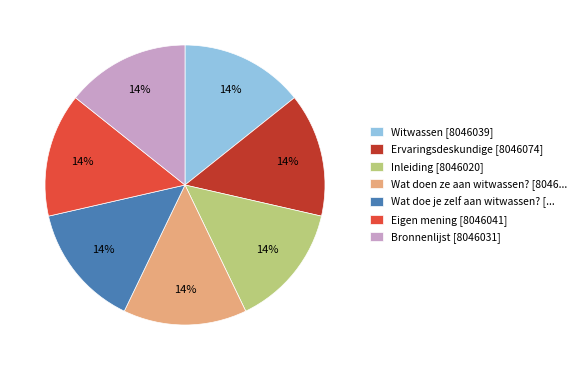

What is the ratio of the value at Bronnenlijst [8046031] to the value at Eigen mening [8046041]?

1.0